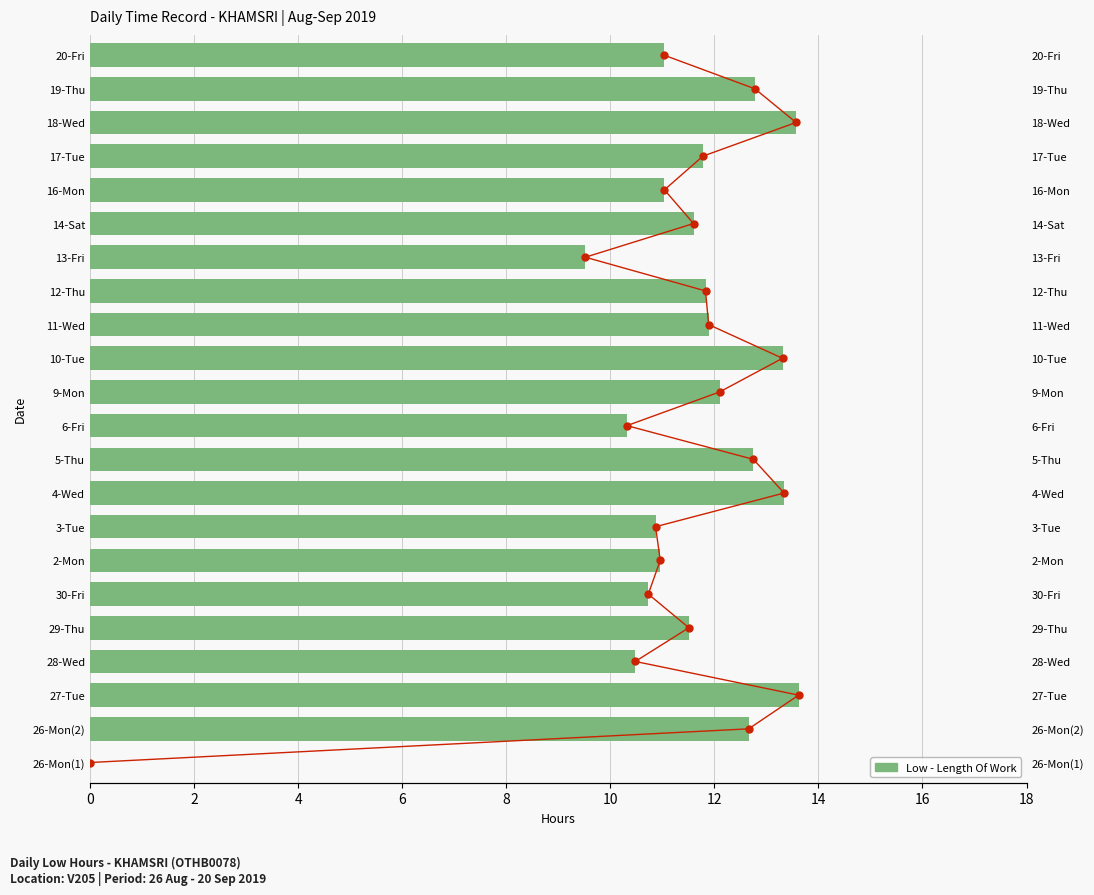

Does the chart contain any negative values?

No